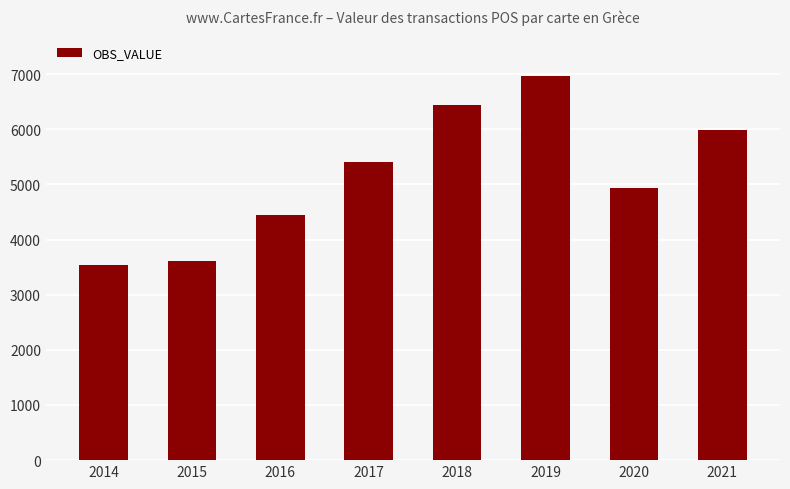

Reading right to left, what are all the values shown in this chart?

5991.2	4930.2	6970.3	6441.5	5410.7	4450.4	3603.7	3542.7